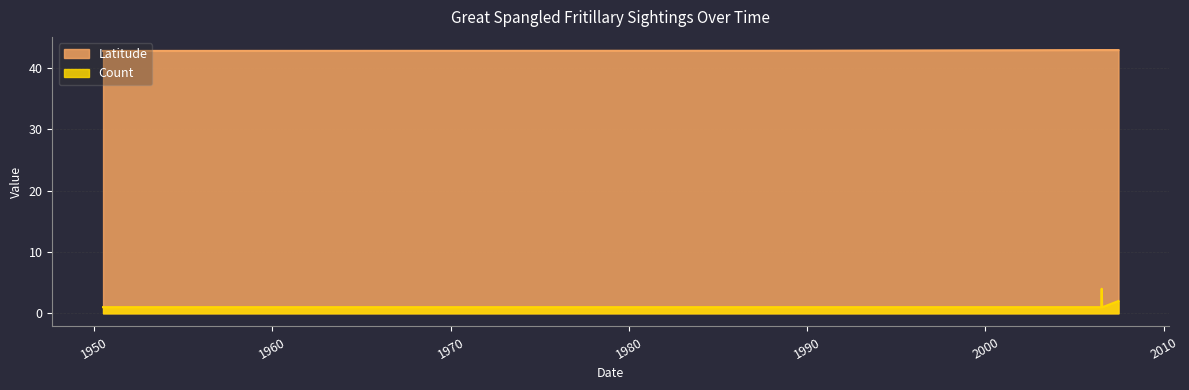

How many lines are shown in the chart?

2